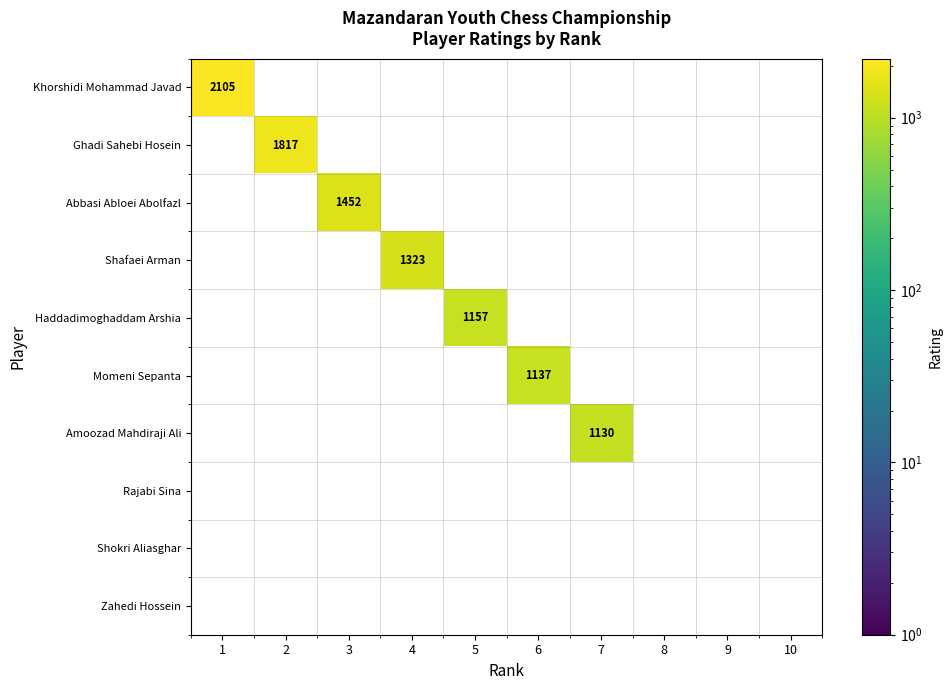

The value of Ghadi Sahebi Hosein at 2 is 1098. True or false?

False